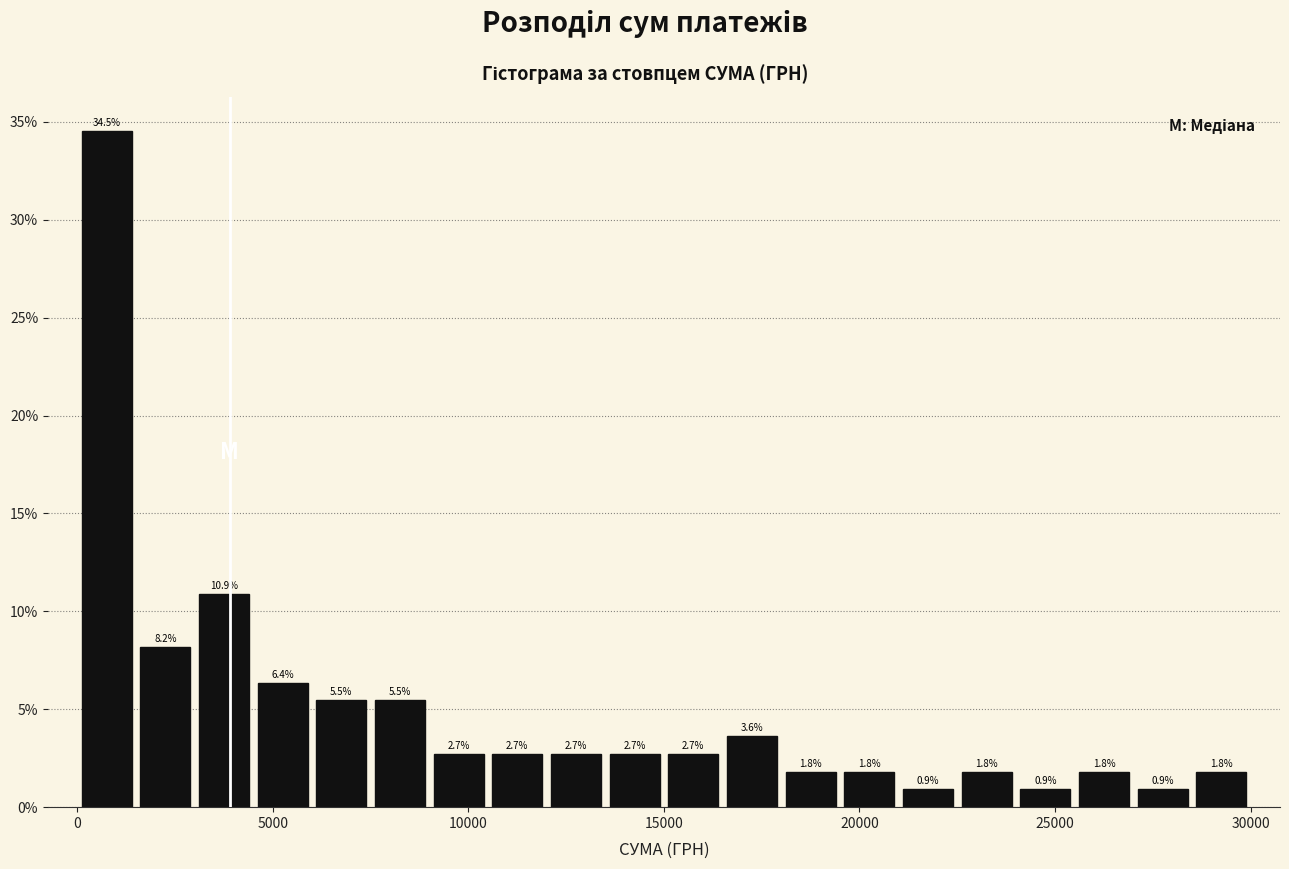

Read against the x-axis, roughly where is the centre of the tallest bar?

1000